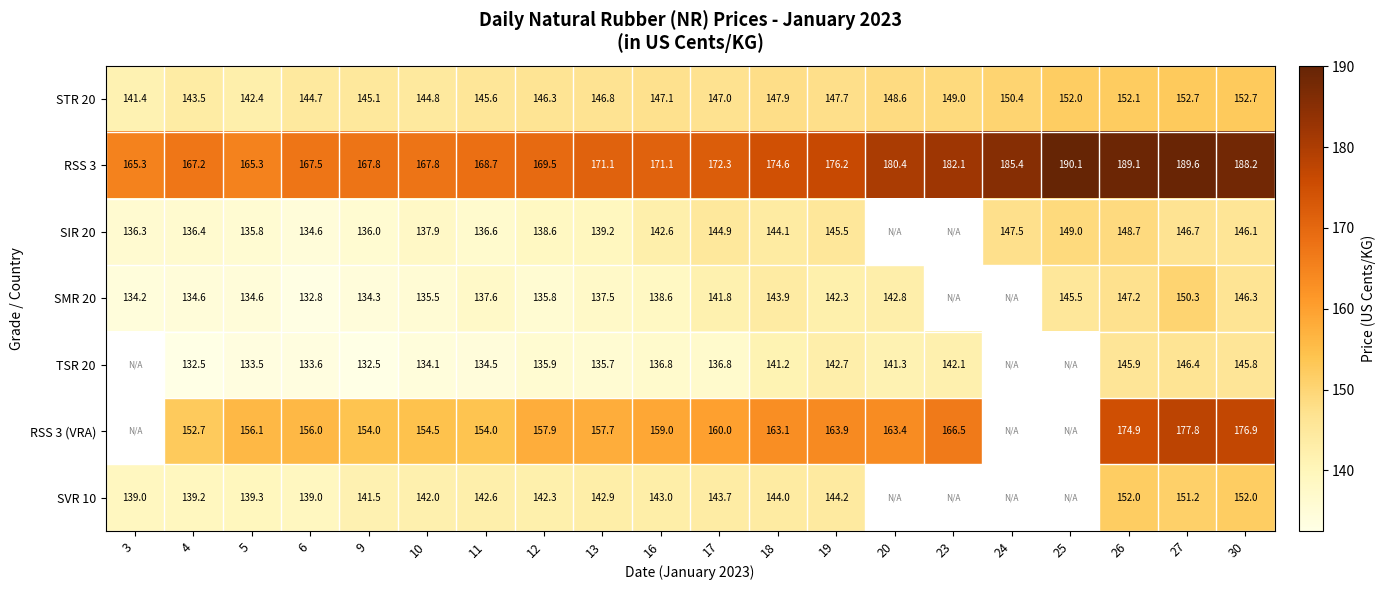

At how many categories does at least one series exceed 179?

7